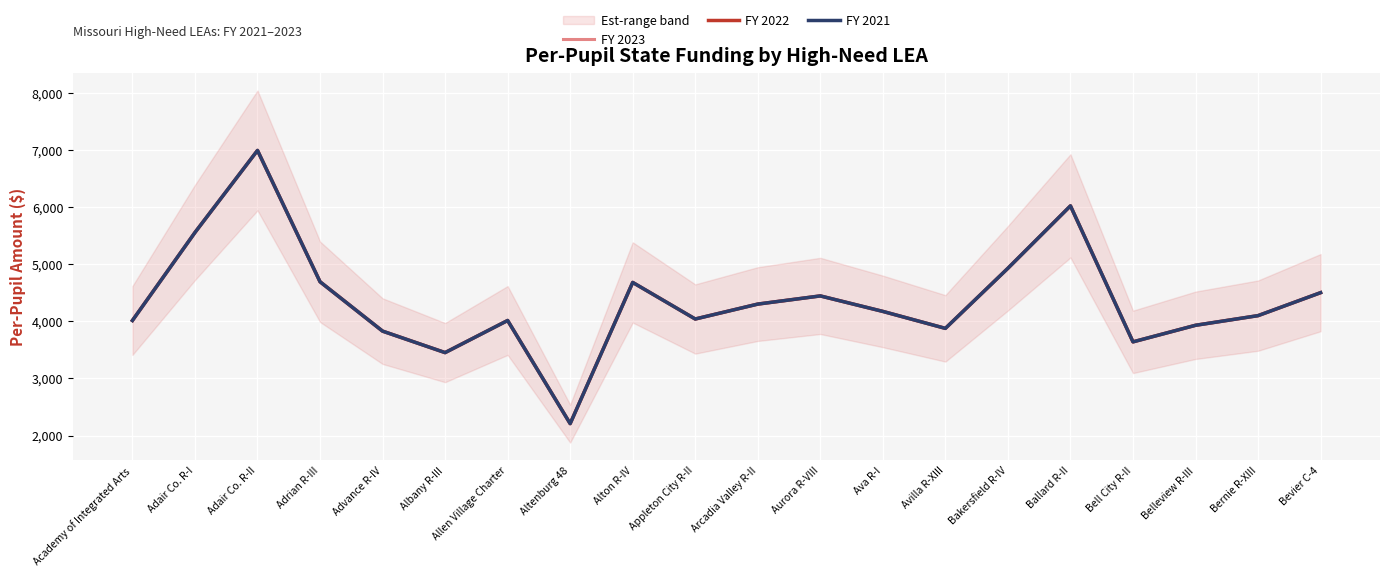

What is the label of the 10th point from the left?

Appleton City R-II